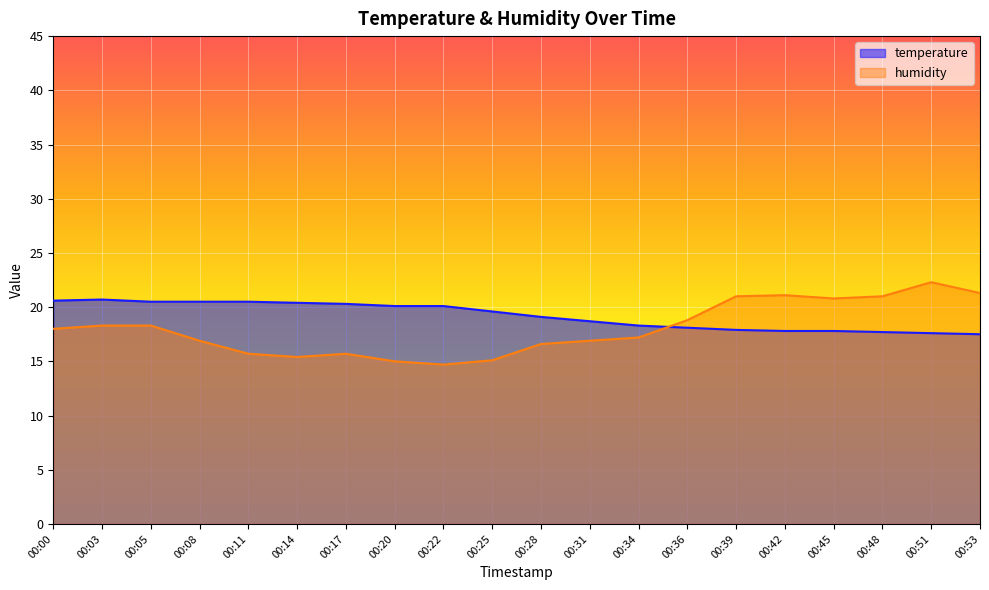

Rank the series at 00:20 from lowest to highest value.

humidity, temperature